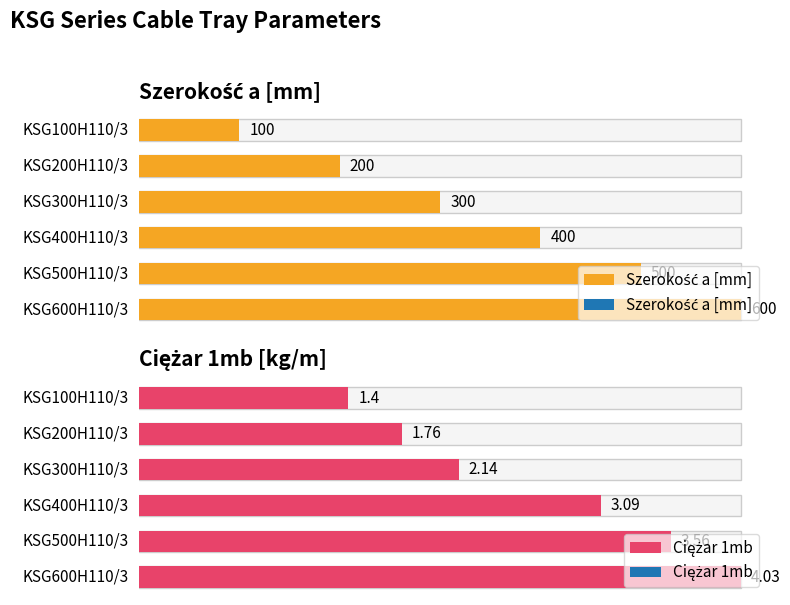

Reading left to right, extract all data points from this chart.

Szerokość a [mm]: 100.0	200.0	300.0	400.0	500.0	600.0
Ciężar 1mb: 1.4	1.8	2.1	3.1	3.6	4.0